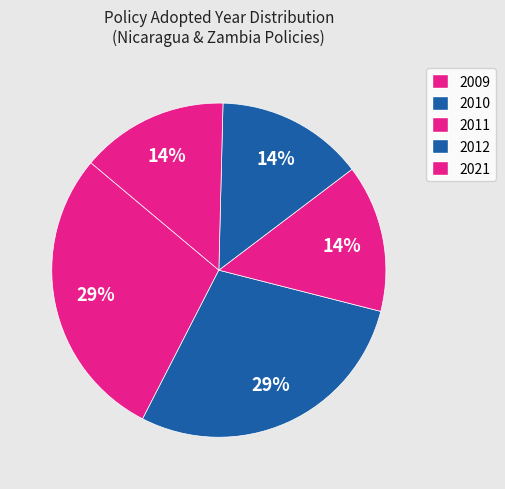

Does any single category account for the majority?

No